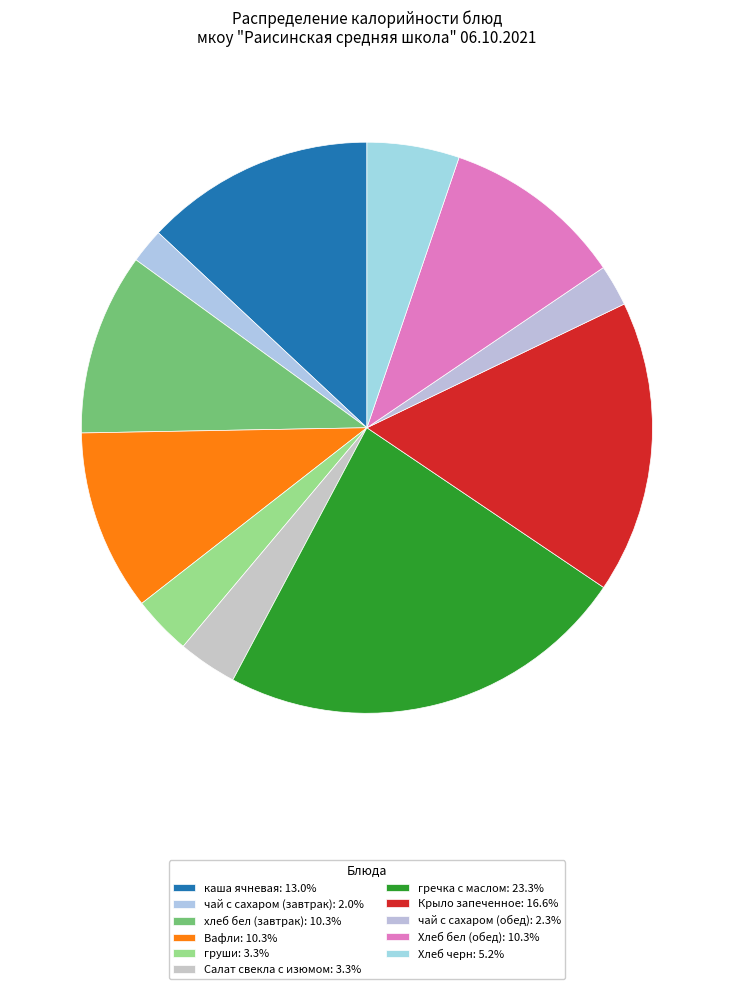

How many segments does this pie chart have?

11